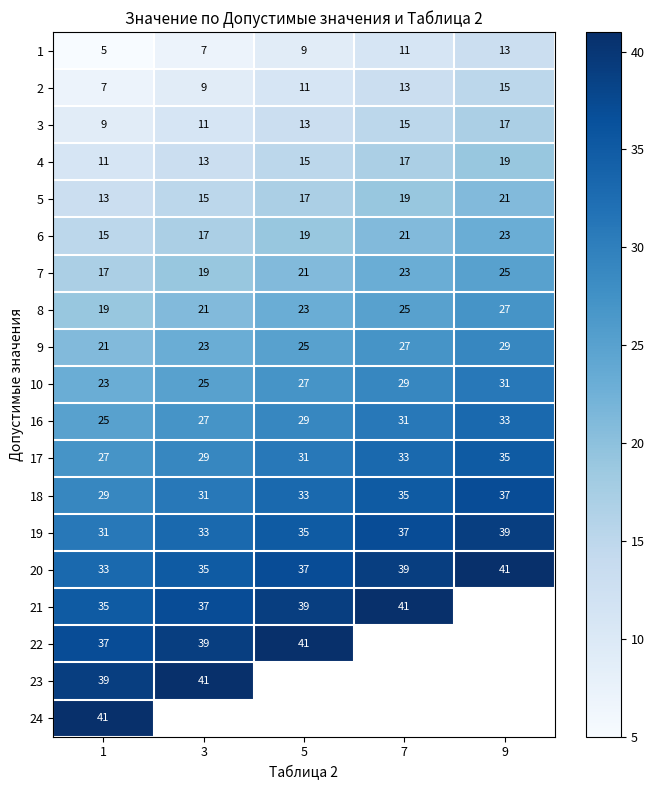

What is the sum of all 10 values?

135